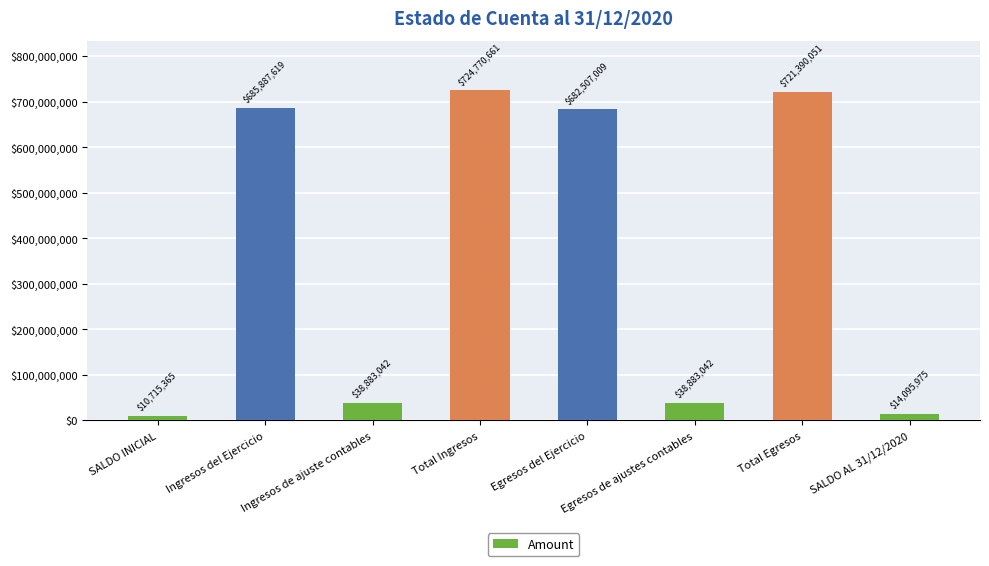

Does the chart contain stacked bars?

No